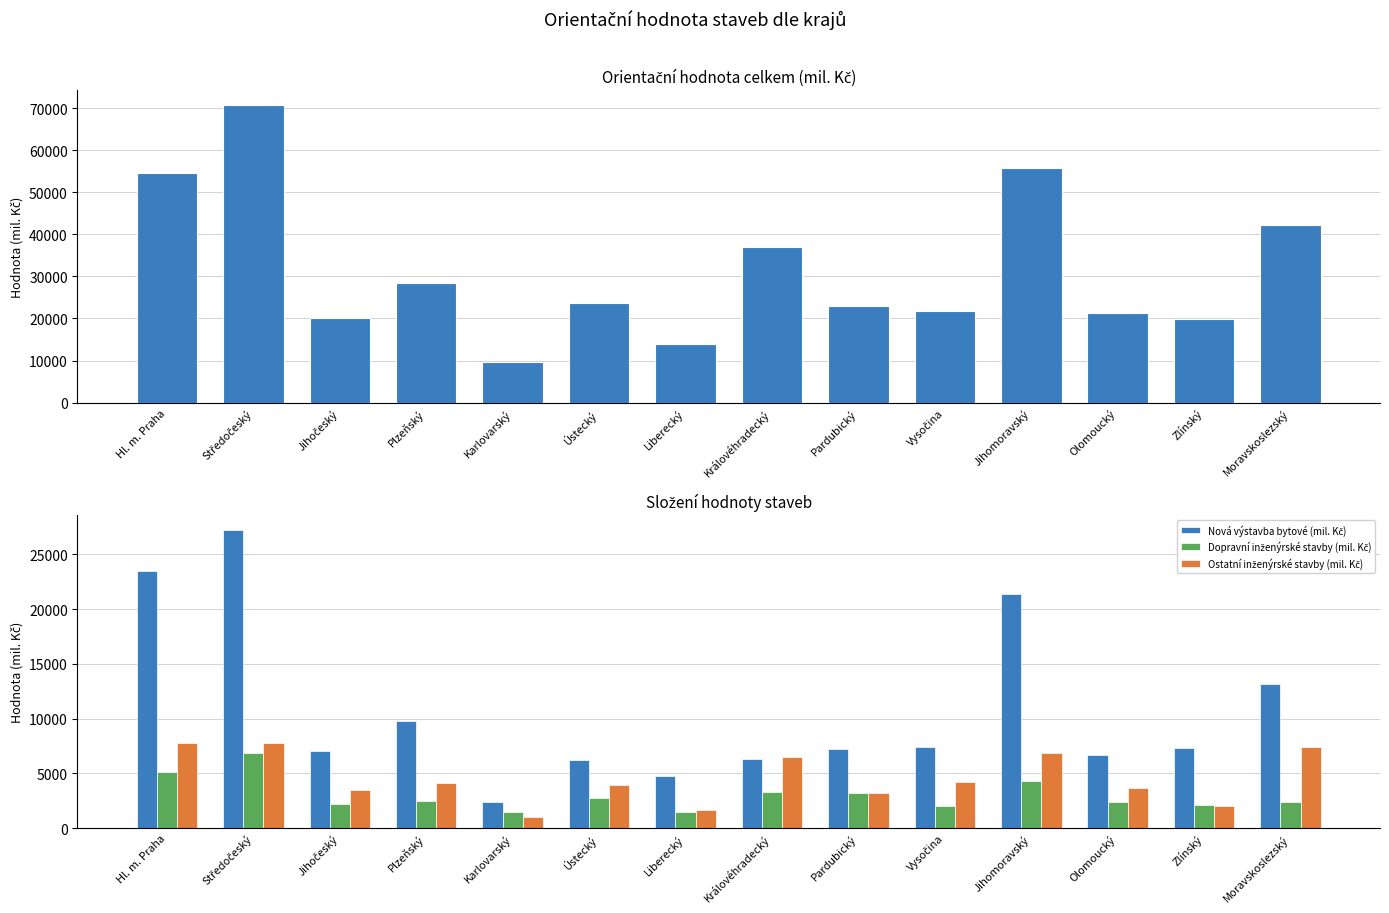

What is the sum of all Orientační hodnota celkem (mil. Kč) values?

442132